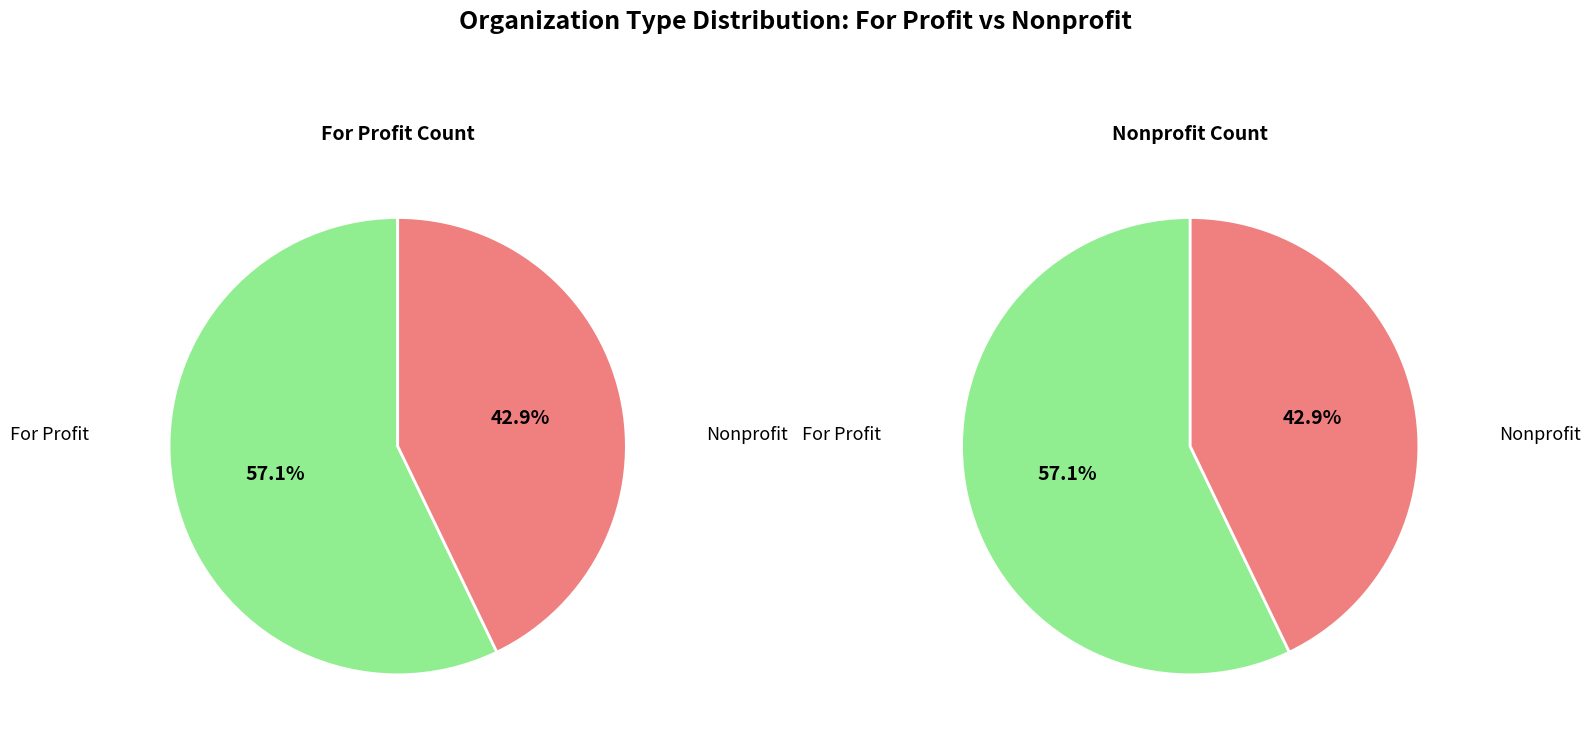

What percentage do For Profit and Nonprofit together represent?

100.0%